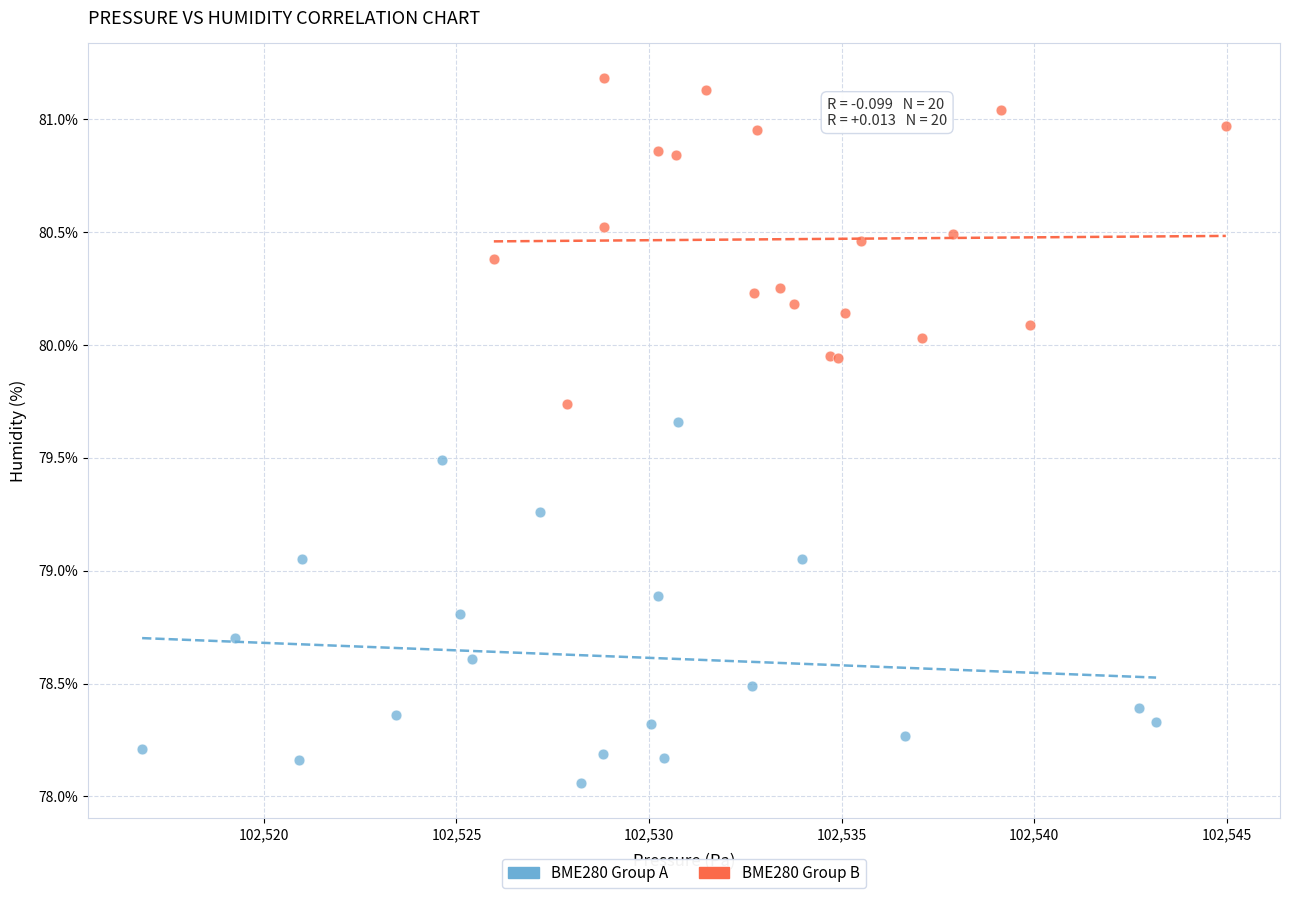

Which series has the largest Y range (max minus min)?

BME280 Group A